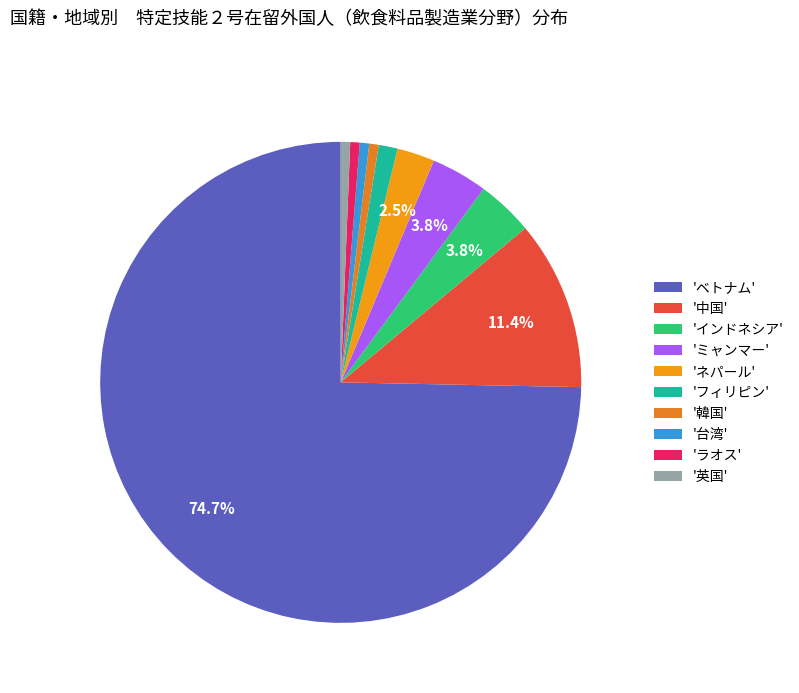

Which category has the biggest portion of the pie?

'ベトナム'